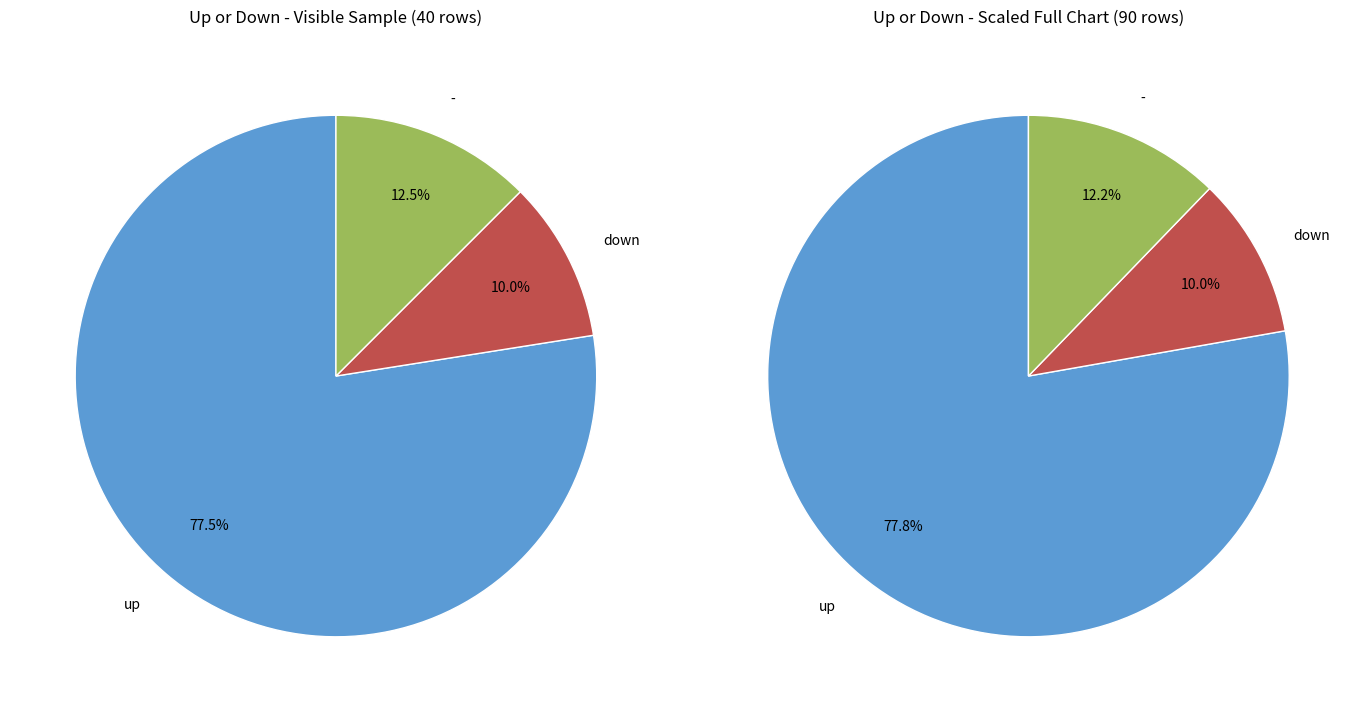

To the nearest percent, what is the average slice percentage?

33%